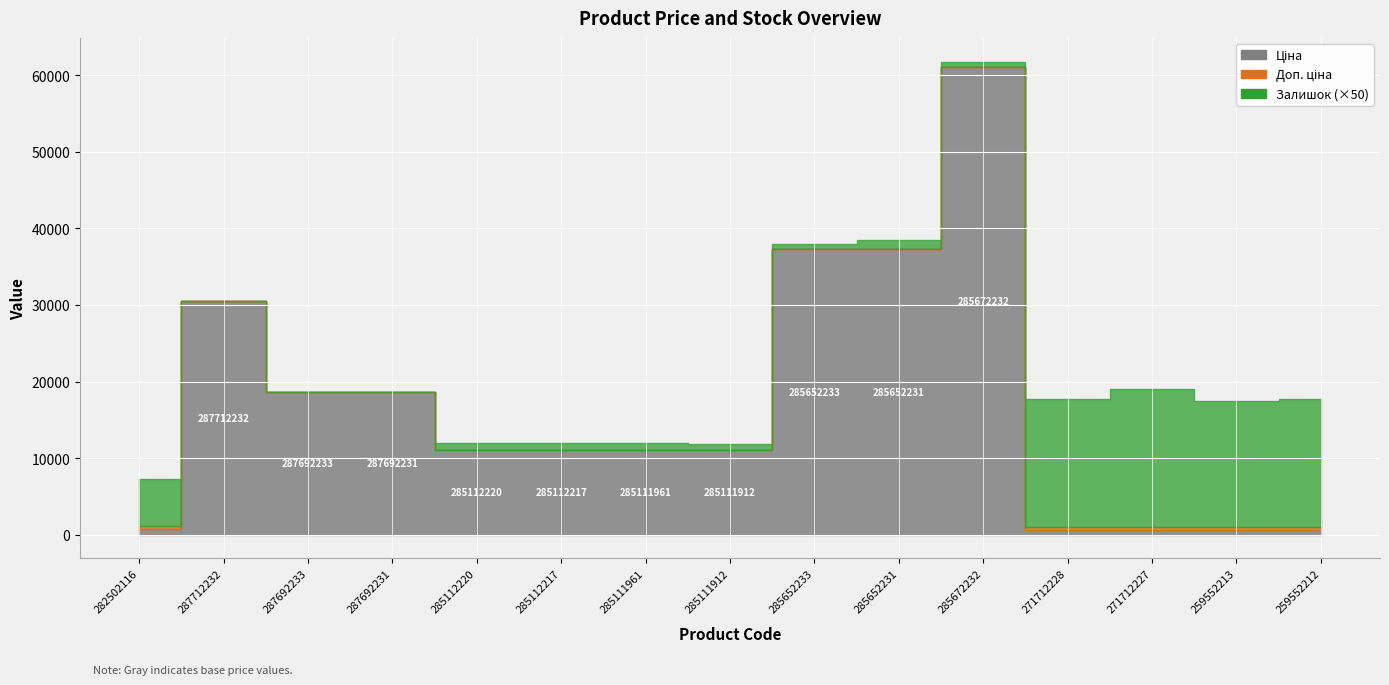

What is the label of the 4th point from the right?

271712228